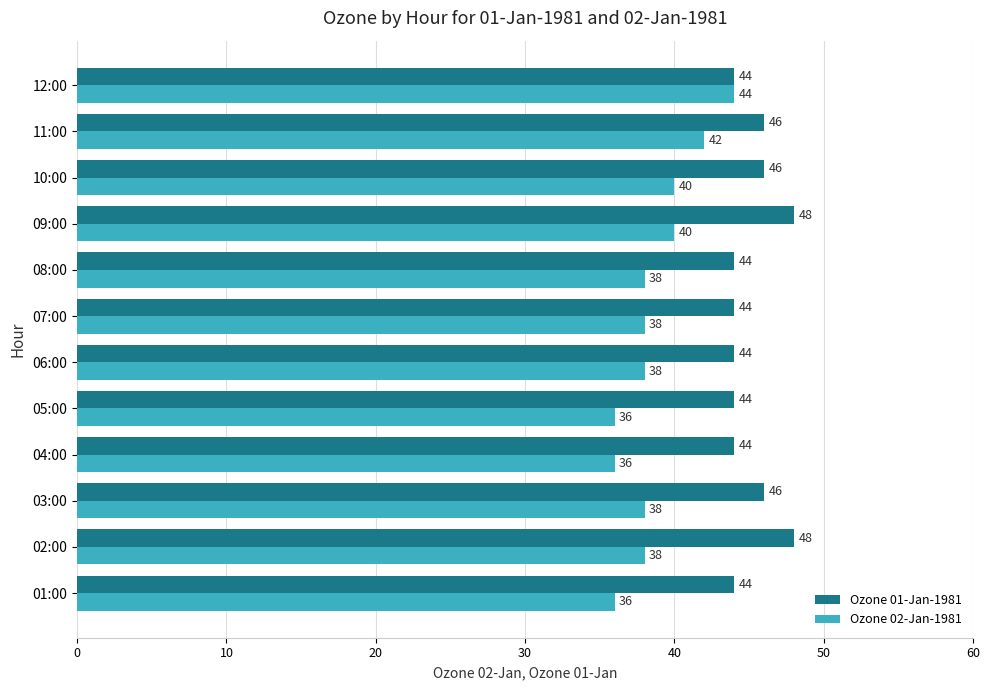

List the series in order of their overall mean, highest first.

Ozone 01-Jan-1981, Ozone 02-Jan-1981